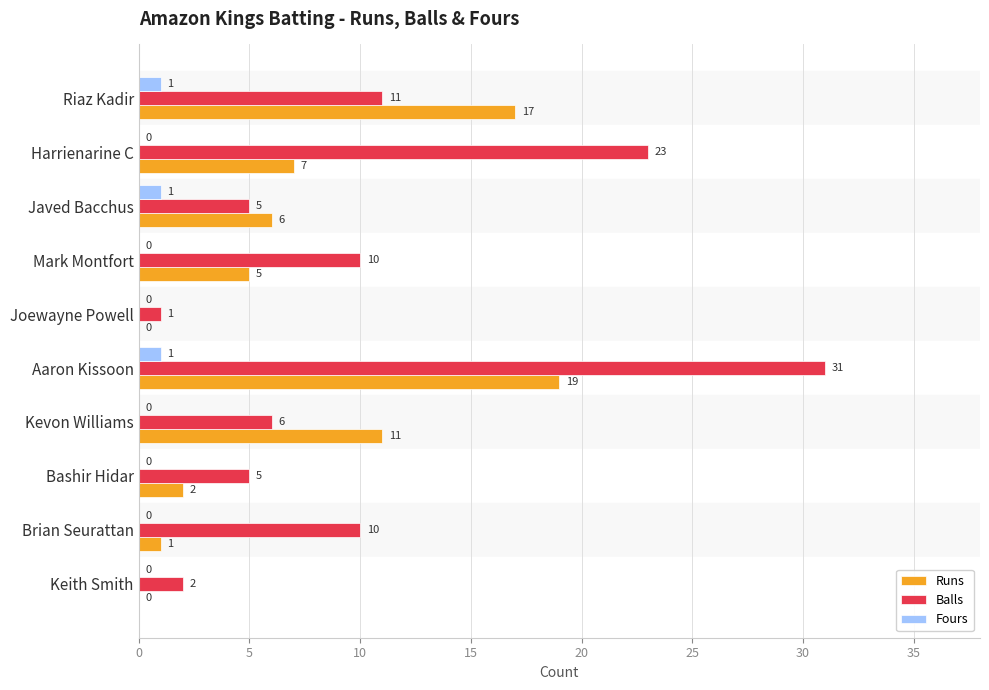

How many series are shown in this chart?

3